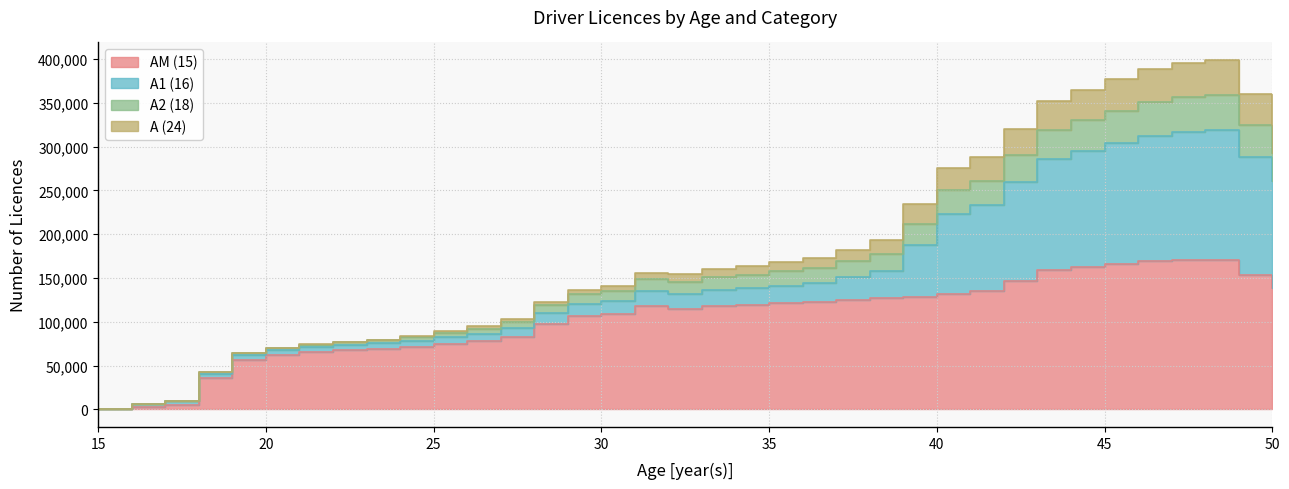

Where is the first local maximum for A (24)?

31